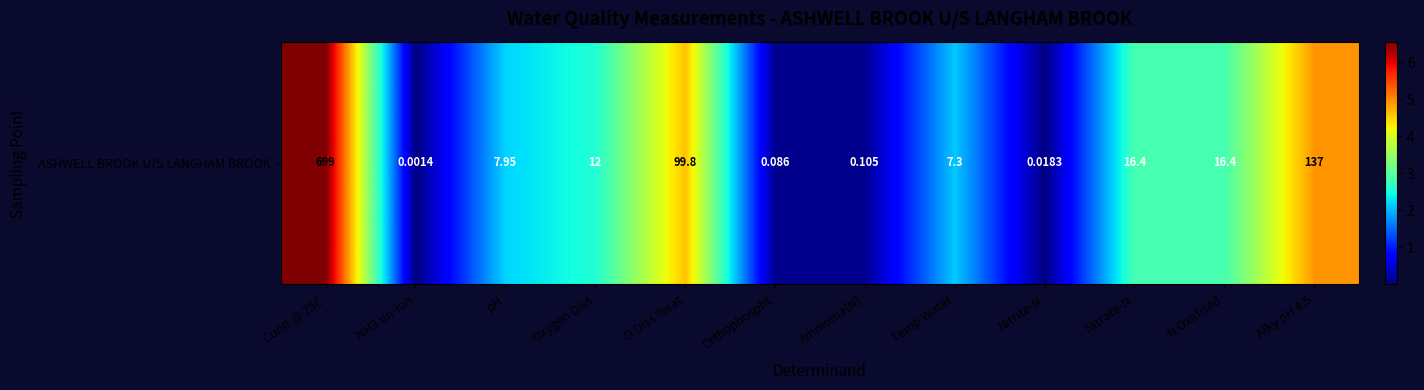

How many values exceed 2?

8